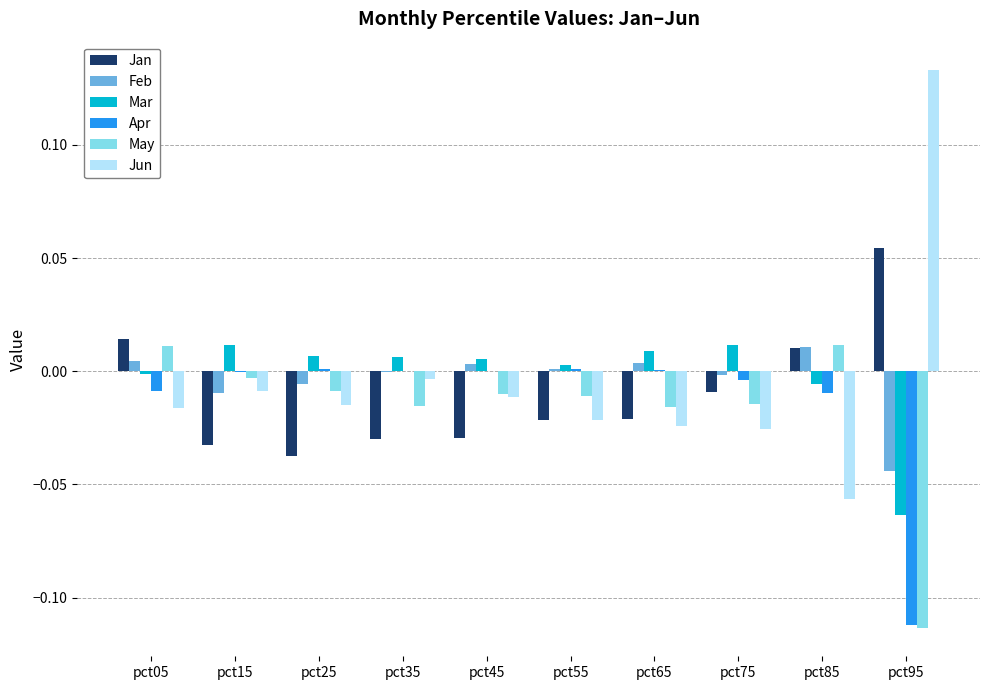

The value of Apr at pct75 is -0.0. True or false?

True